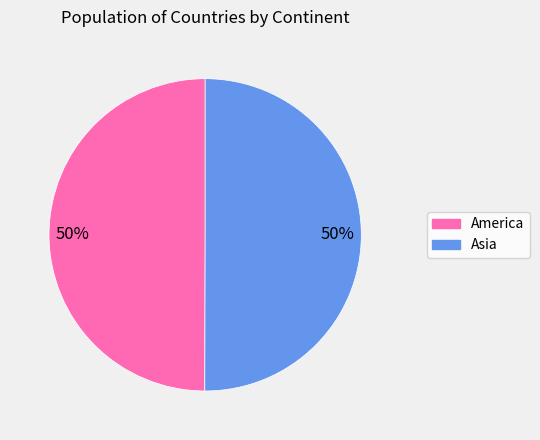

Do America and Asia together represent more than half of the pie?

Yes